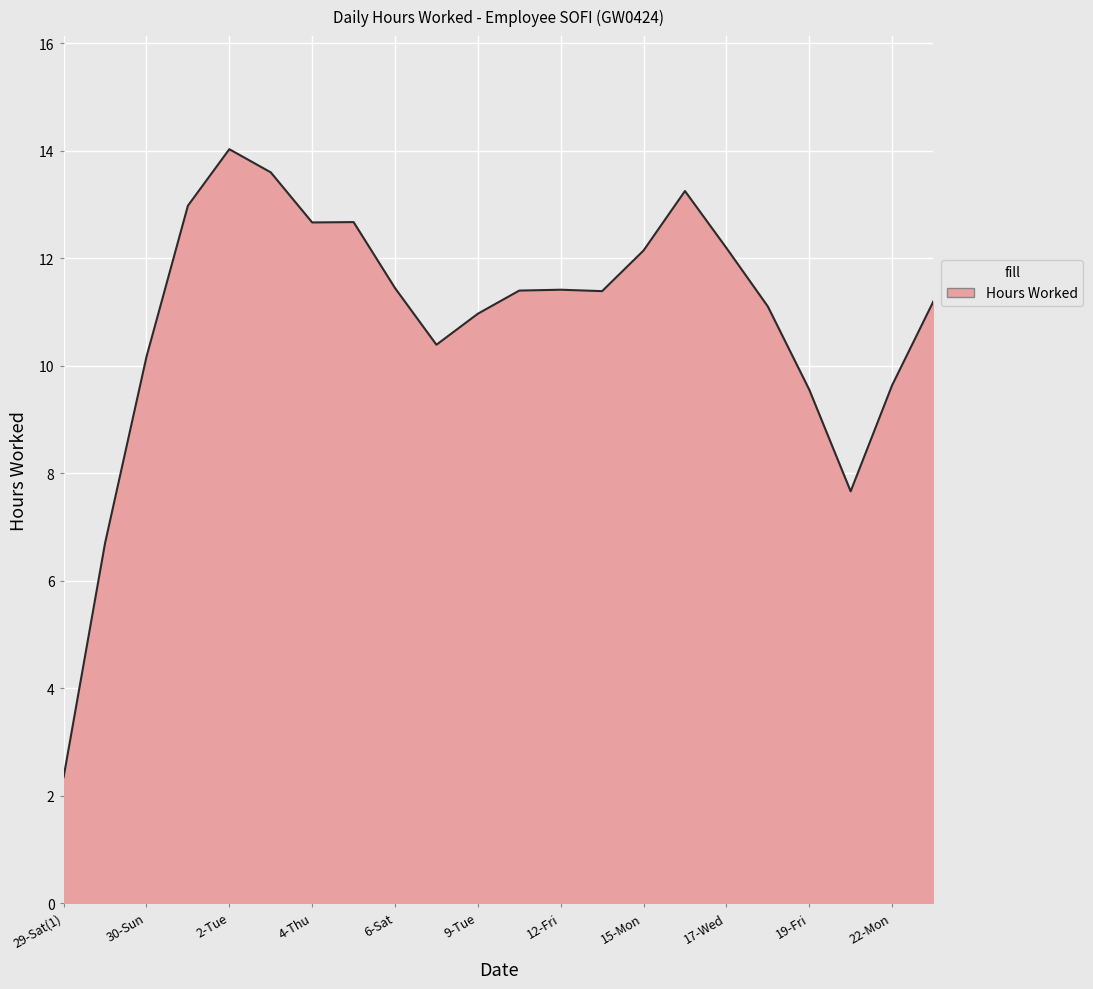

What is the difference between the maximum and minimum values?

11.7